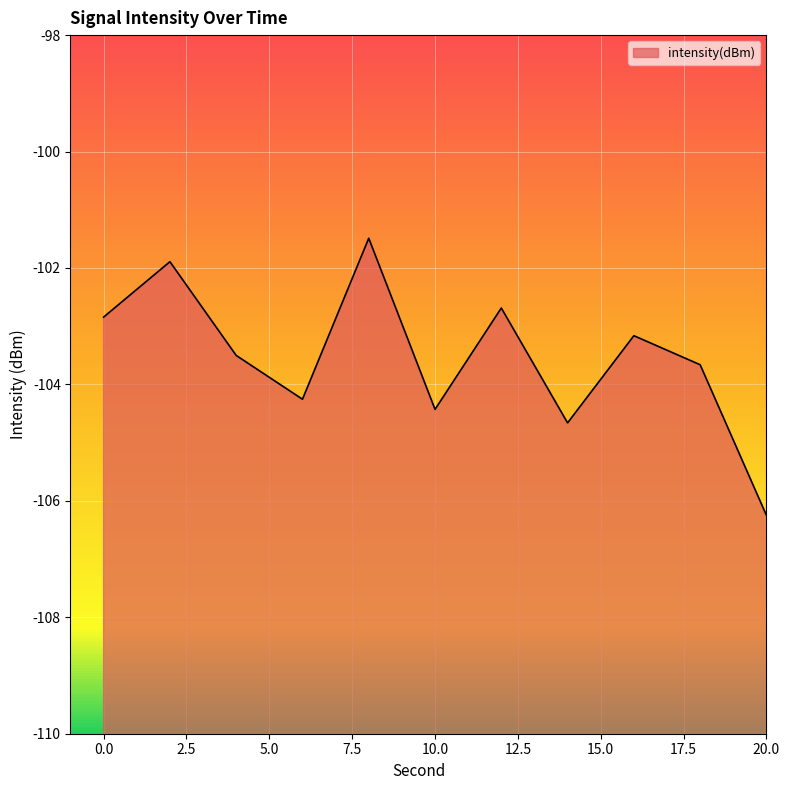

The chart shows a value of -101.9 at 2. True or false?

True